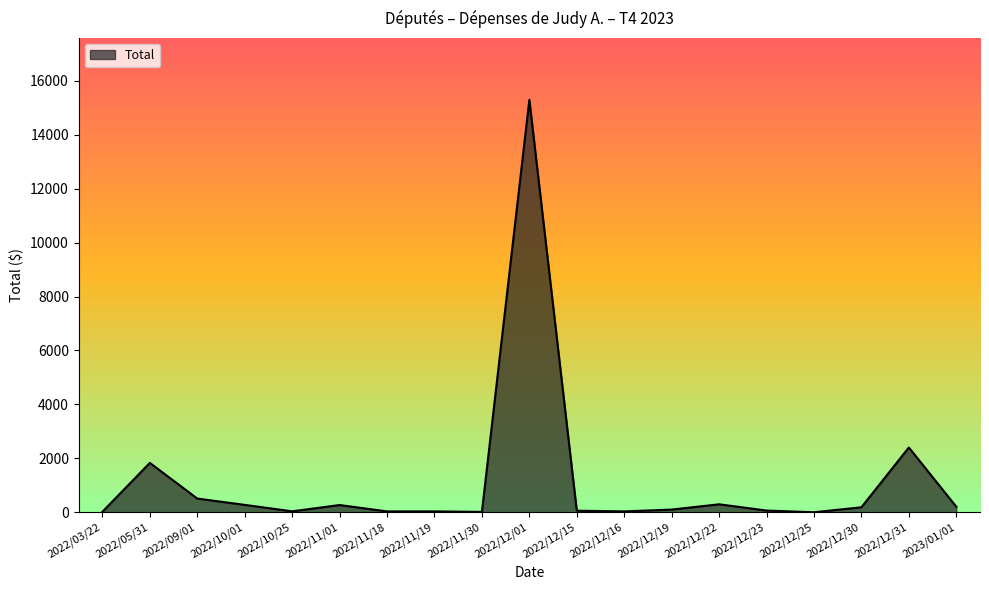

Where is the first local minimum?

2022/10/25